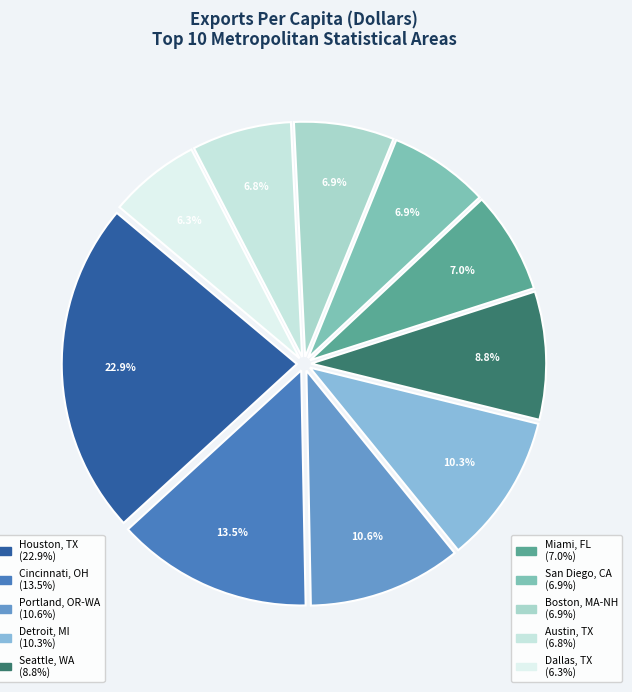

How many segments does this pie chart have?

10